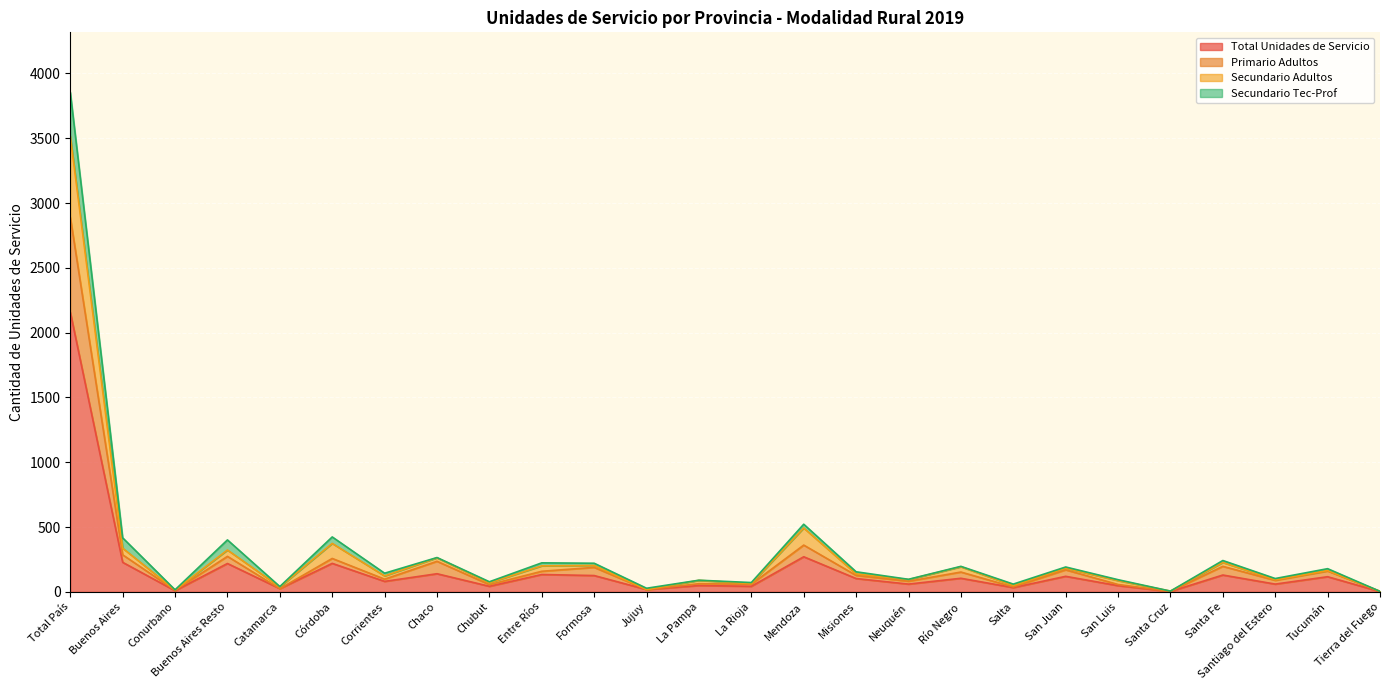

What is the highest value of the Primario Adultos series?

2890